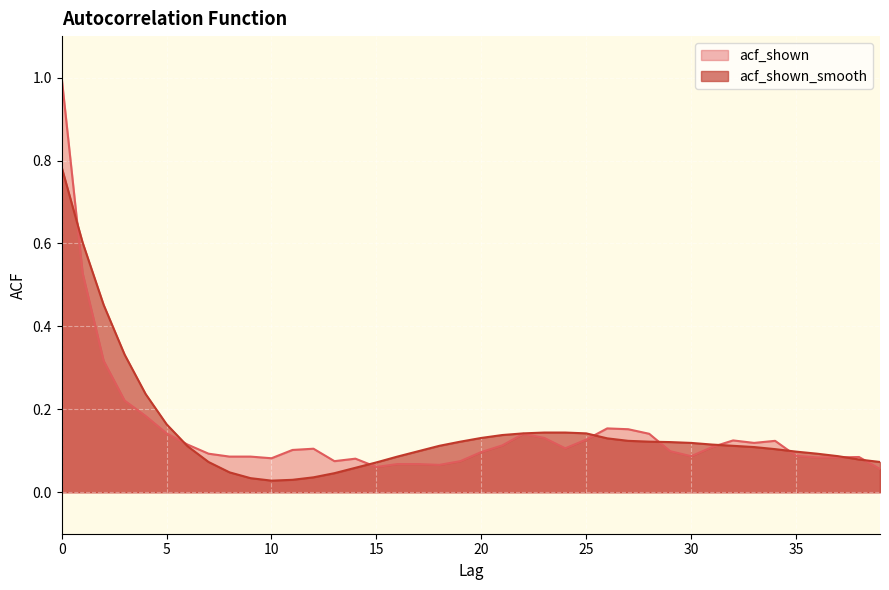

List the series in order of their peak value, highest first.

acf_shown, acf_shown_smooth